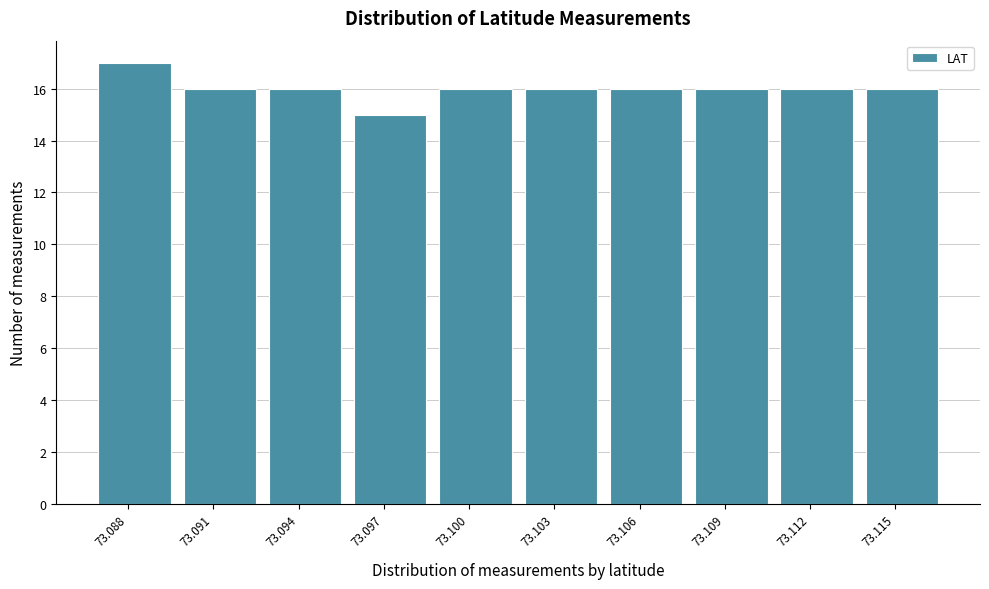

Reading left to right, list all the values displayed in this chart.

17	16	16	15	16	16	16	16	16	16